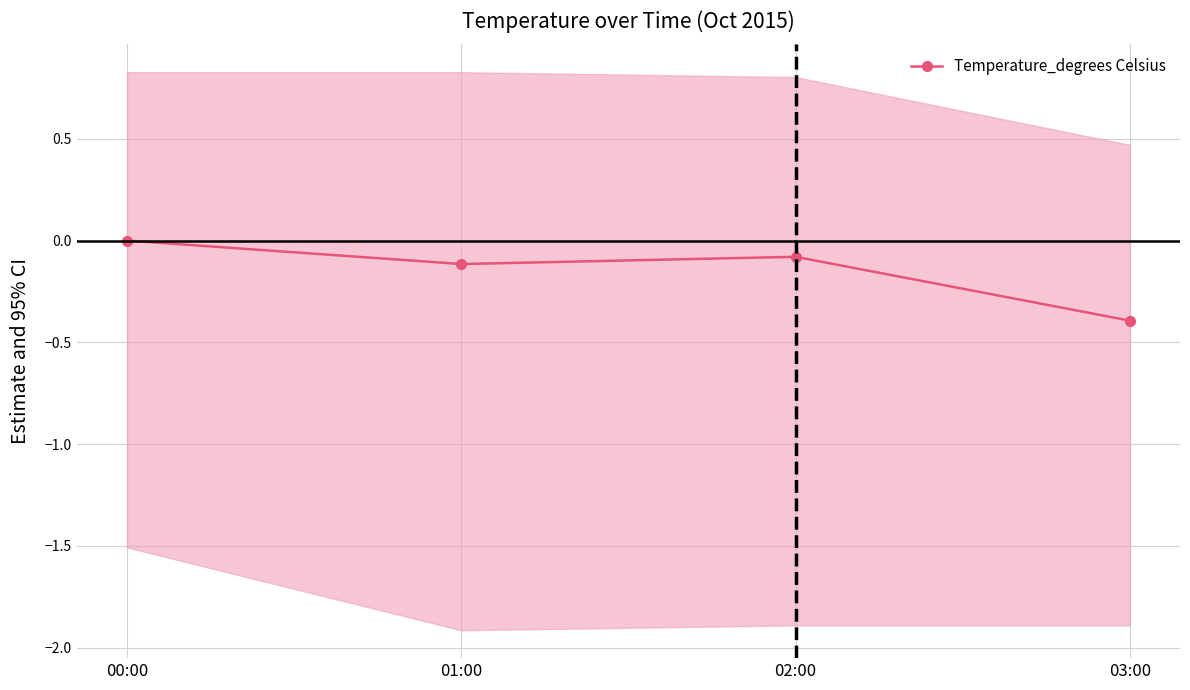

Reading left to right, list all the values displayed in this chart.

00:00=0.0	01:00=-0.1	02:00=-0.1	03:00=-0.4